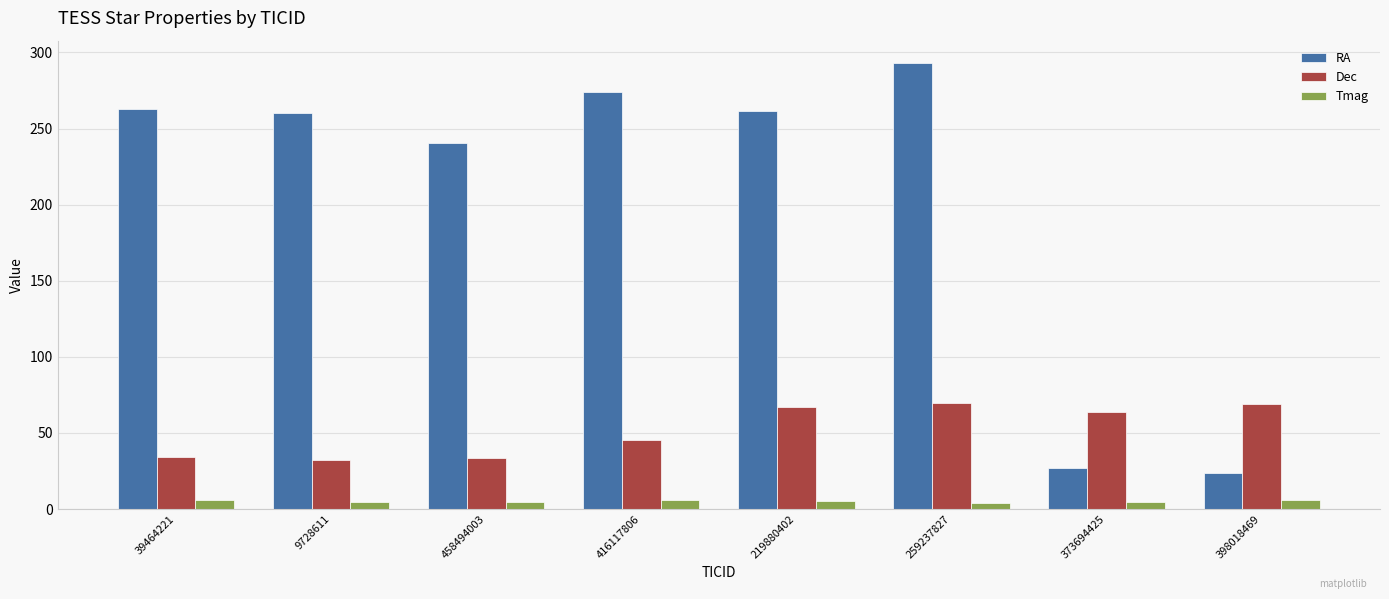

What is the difference between the second highest and minimum values in the RA series?

250.3